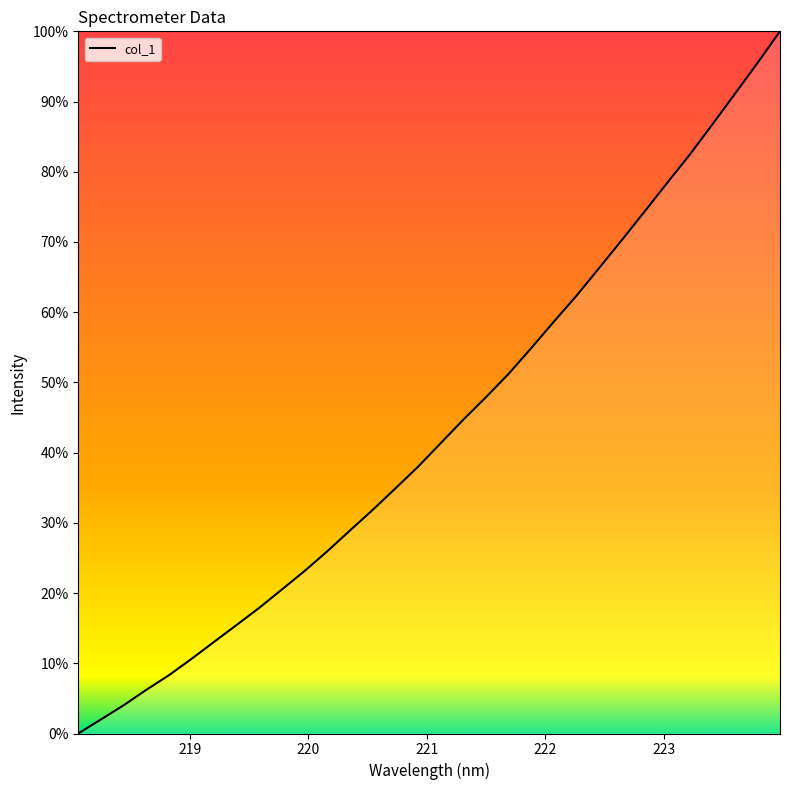

What is the greatest value displayed?

100.0